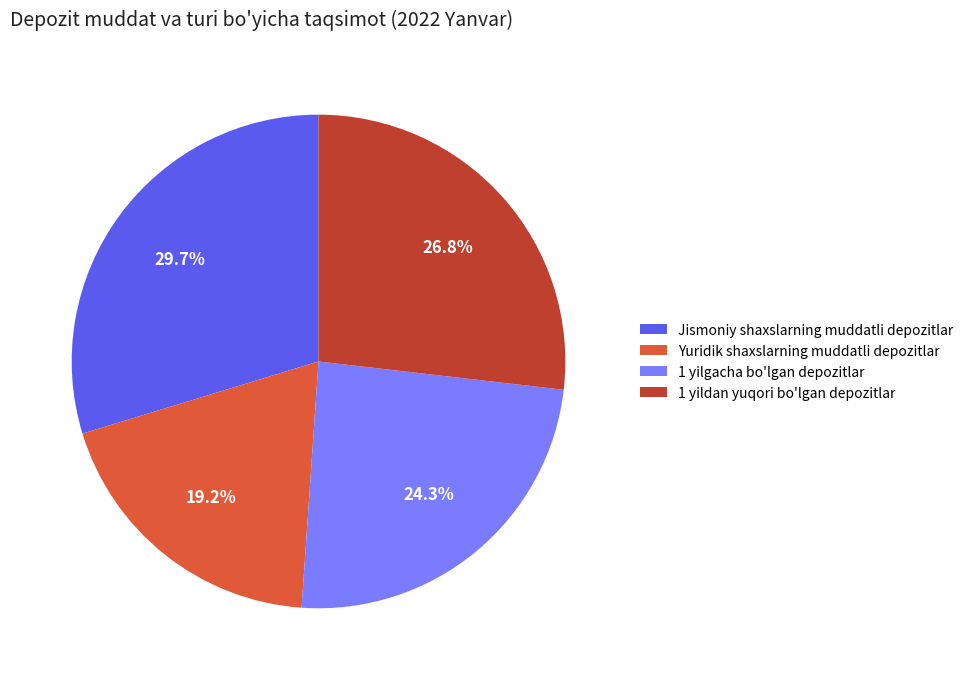

To the nearest percent, what is the combined percentage of Jismoniy shaxslarning muddatli depozitlar and Yuridik shaxslarning muddatli depozitlar?

49%